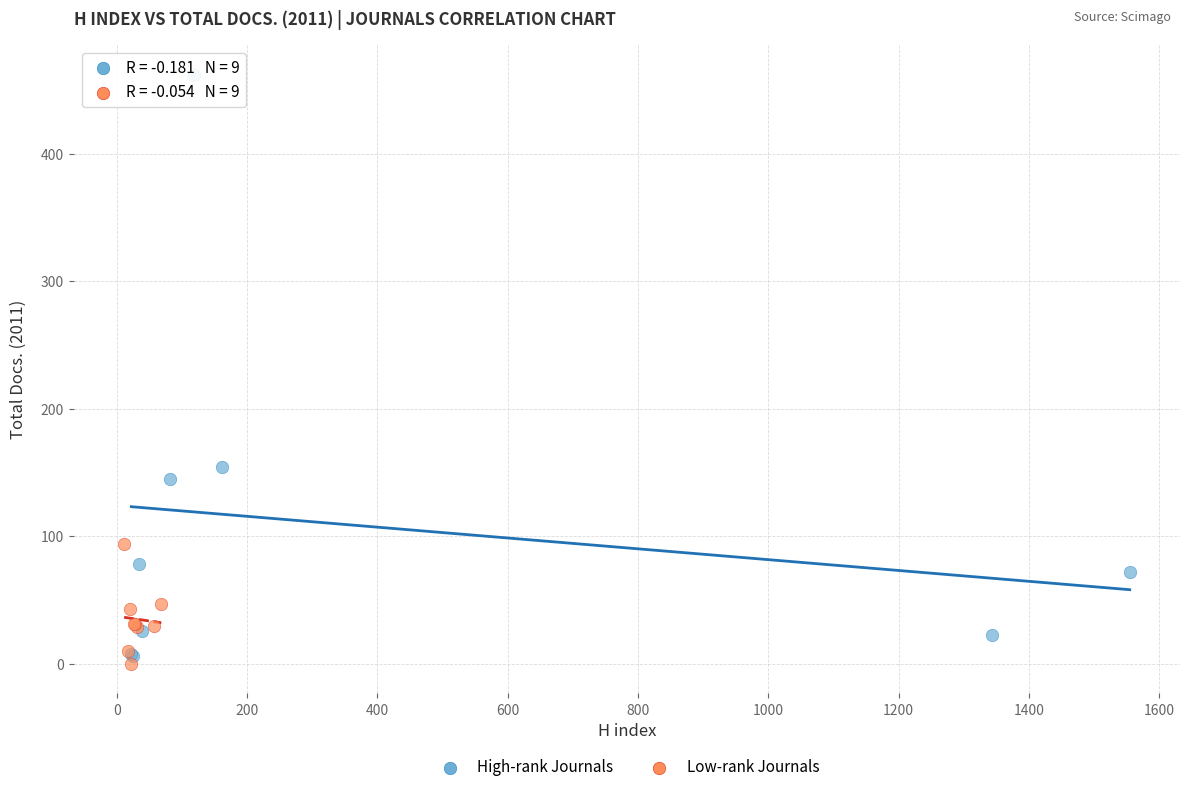

Which series contains the highest Y value?

High-rank Journals